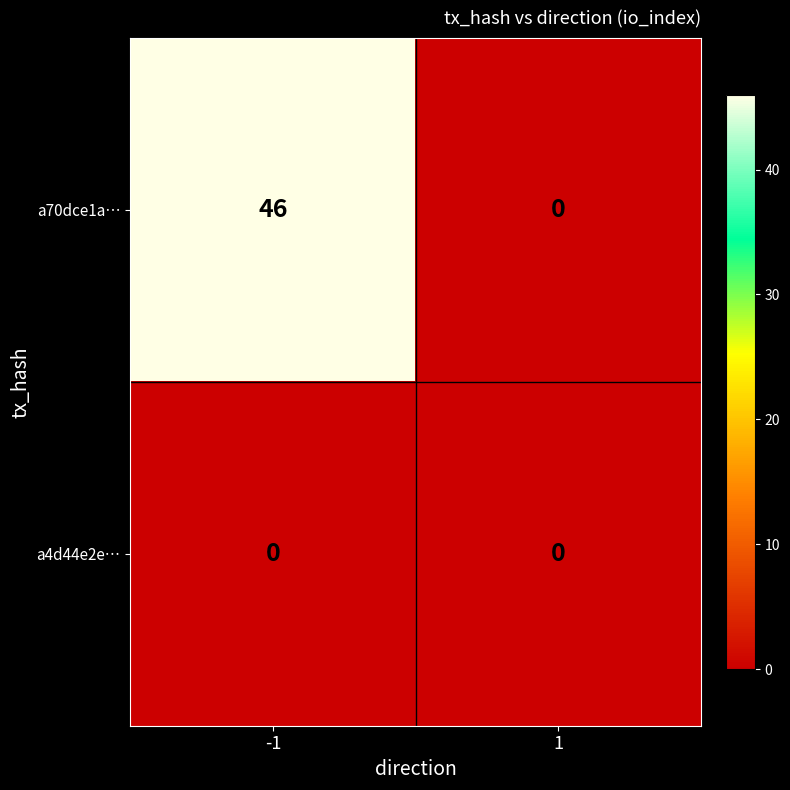

What is the average value of the a70dce1a… series?

23